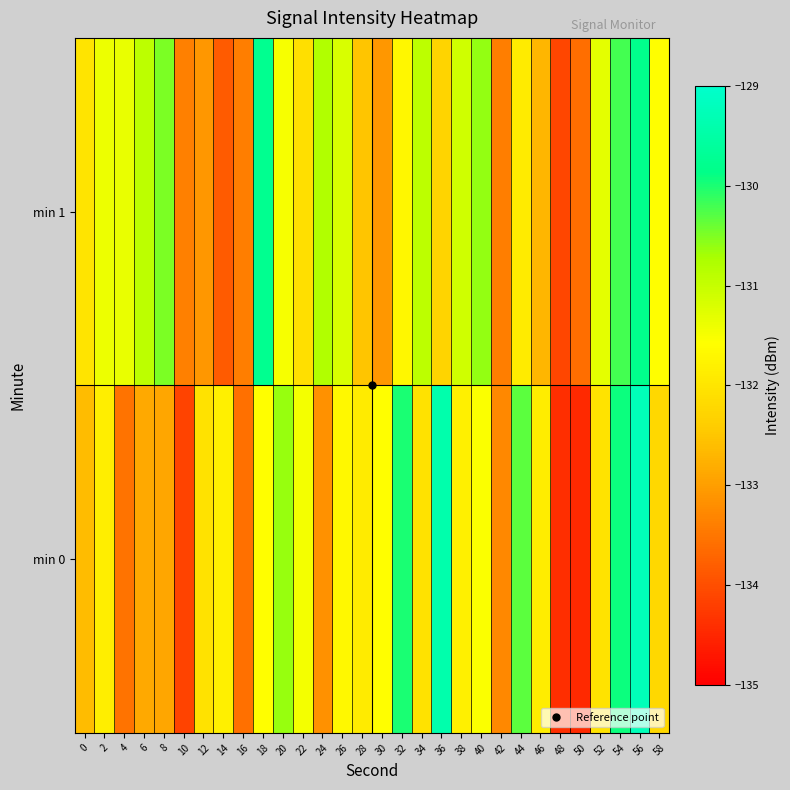

Reading right to left, extract all data points from this chart.

min 0: 58=-132.2	56=-129.3	54=-129.9	52=-132.0	50=-134.5	48=-134.4	46=-131.9	44=-130.3	42=-133.3	40=-131.6	38=-131.8	36=-129.4	34=-132.1	32=-130.0	30=-131.6	28=-131.9	26=-131.7	24=-133.2	22=-131.5	20=-130.6	18=-131.6	16=-133.6	14=-131.8	12=-132.1	10=-134.1	8=-132.9	6=-132.9	4=-133.5	2=-131.9	0=-132.6
min 1: 58=-131.6	56=-129.8	54=-130.2	52=-131.3	50=-133.6	48=-134.1	46=-132.7	44=-131.9	42=-133.4	40=-130.6	38=-131.1	36=-132.3	34=-130.9	32=-131.7	30=-133.1	28=-132.5	26=-131.2	24=-130.8	22=-132.1	20=-131.5	18=-129.8	16=-133.4	14=-133.8	12=-133.1	10=-133.4	8=-130.5	6=-130.9	4=-131.4	2=-131.4	0=-132.0